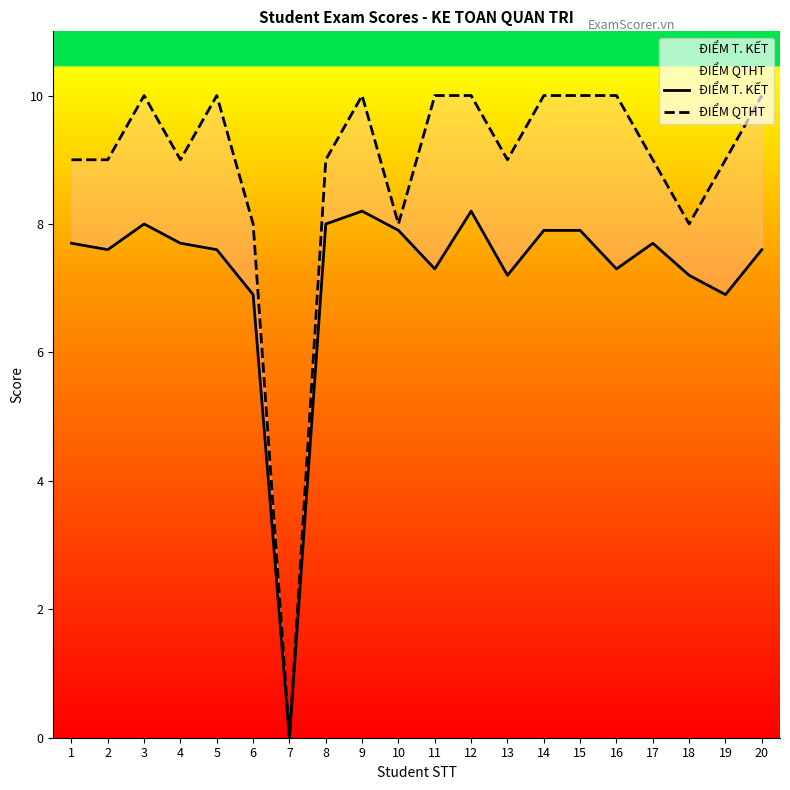

Which series changed the most between 2 and 19?

ĐIỂM T. KẾT